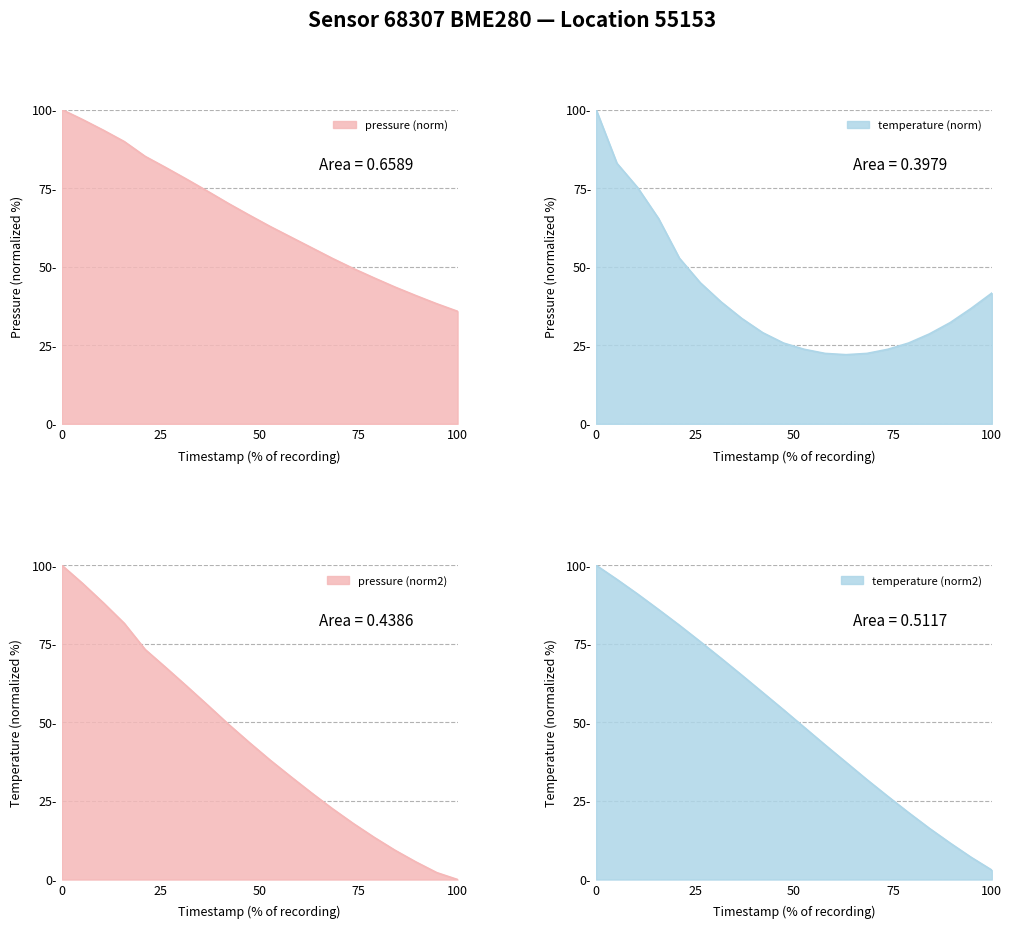

What is the difference between the second highest and second lowest values in the pressure series?

92.0